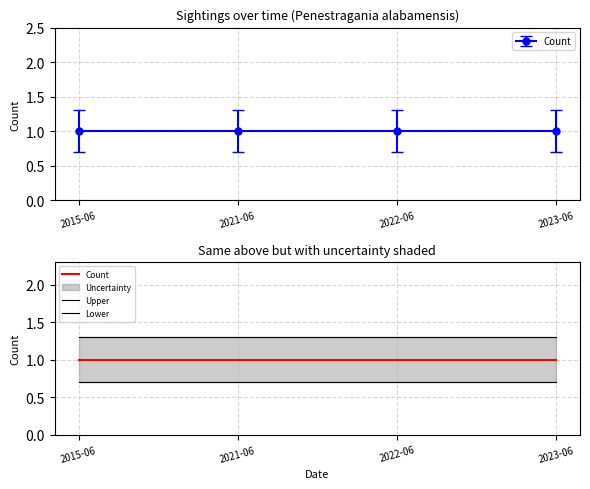

Reading left to right, what are all the values shown in this chart?

Count: 1.0	1.0	1.0	1.0
Upper: 1.3	1.3	1.3	1.3
Lower: 0.7	0.7	0.7	0.7